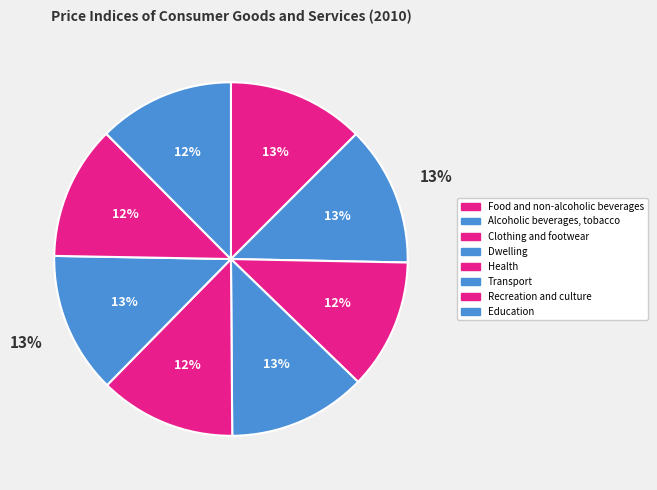

How many segments does this pie chart have?

8